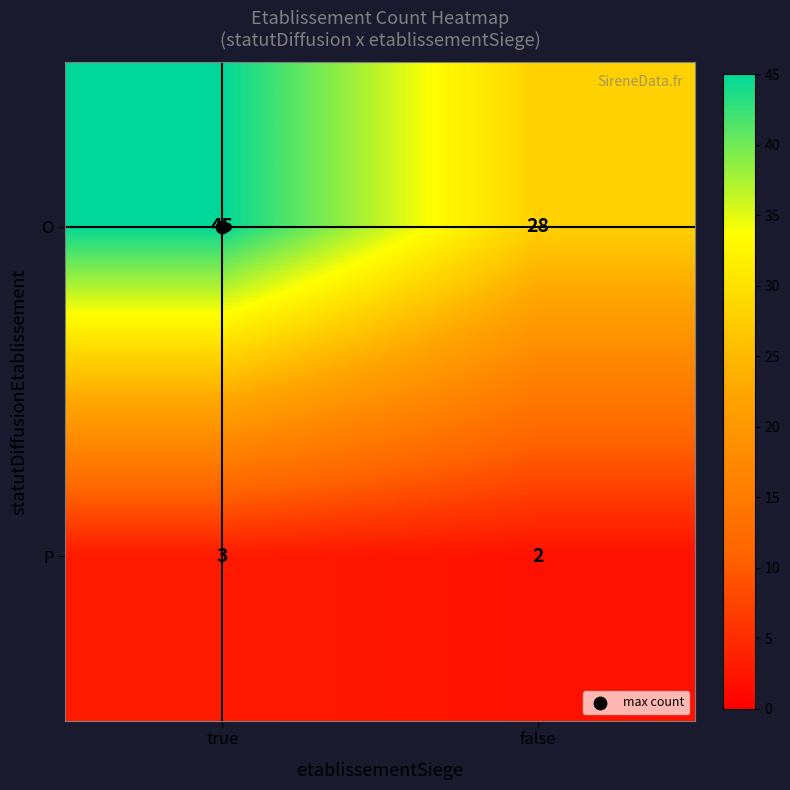

What is the difference between the O values at false and true?

17